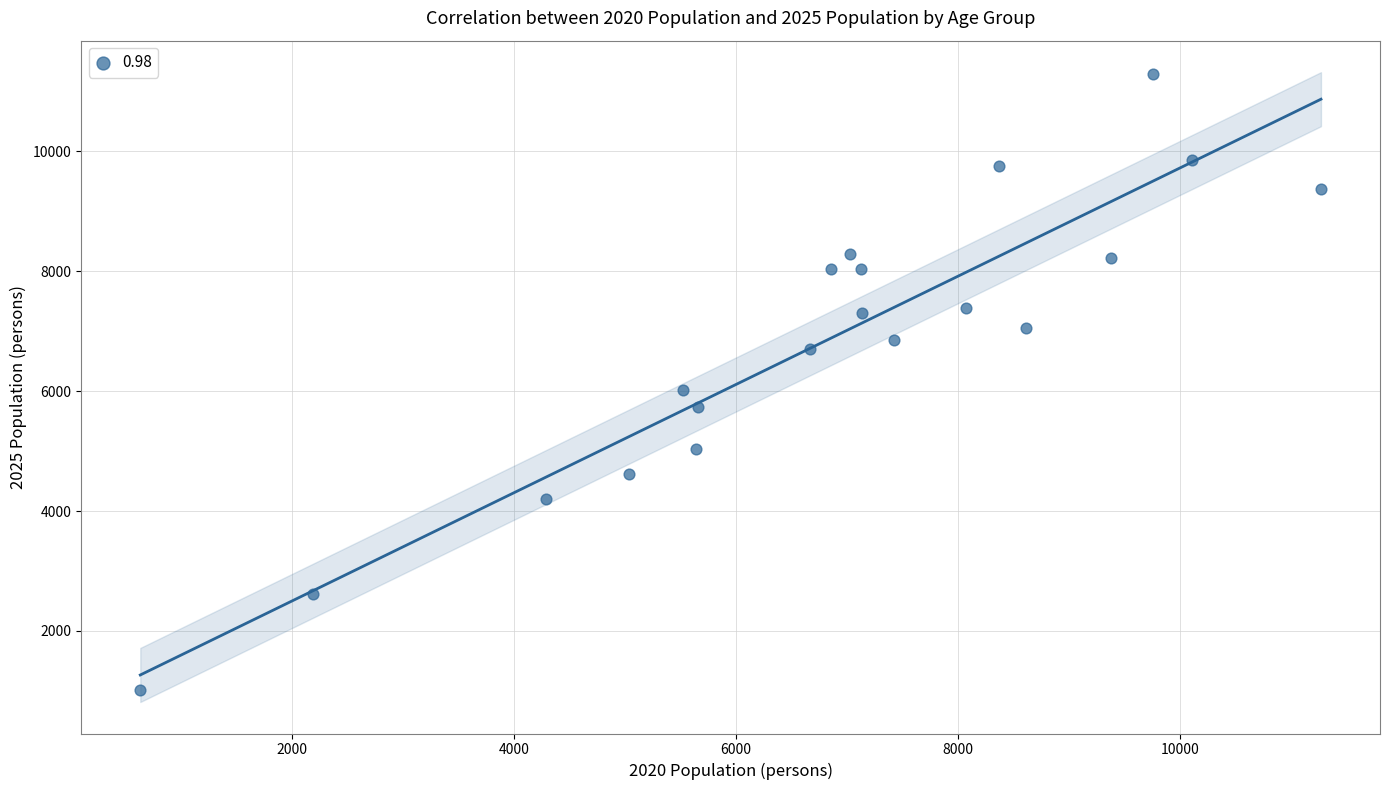

What Y value in the scatter plot is closest to 6149?

6014